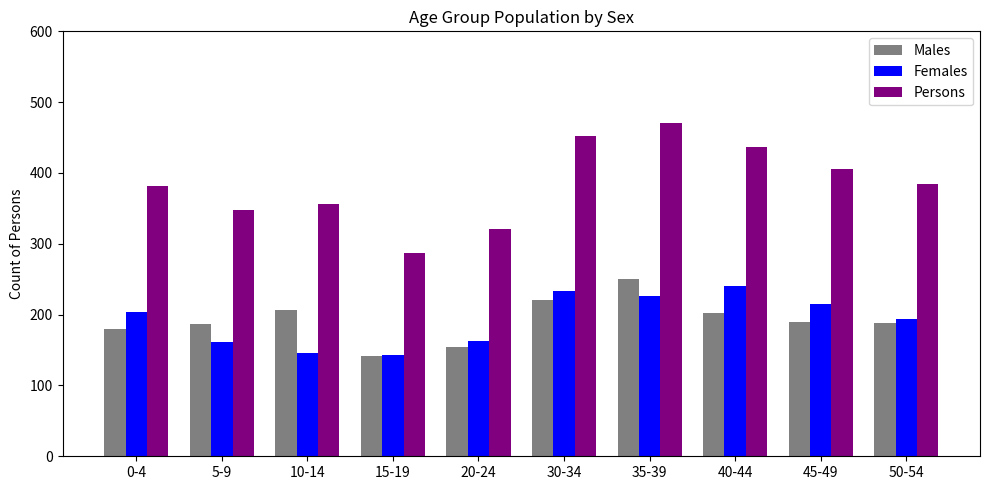

How many values in the Males series are below 190?

5